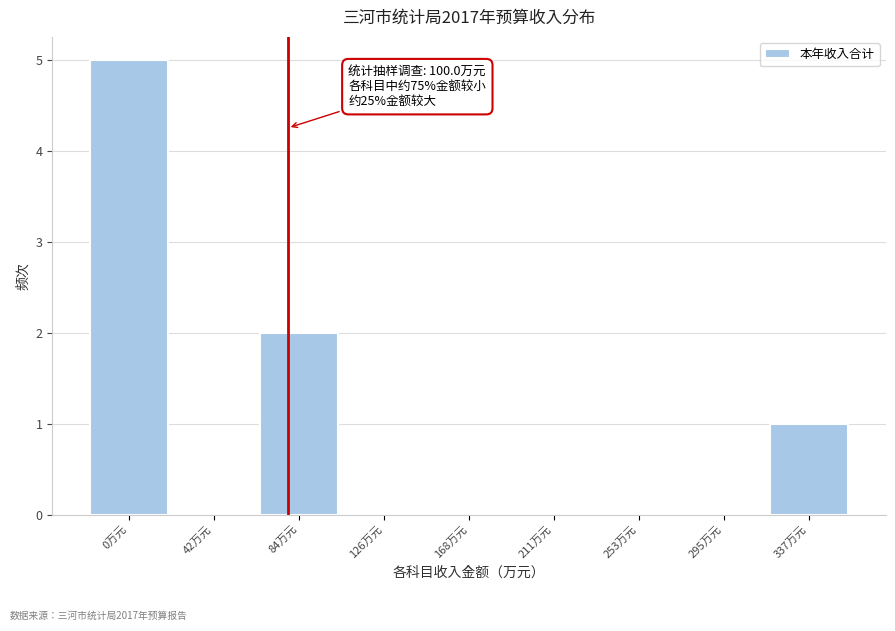

Reading left to right, extract all data points from this chart.

0万元=5	42万元=0	84万元=2	126万元=0	168万元=0	211万元=0	253万元=0	295万元=0	337万元=1